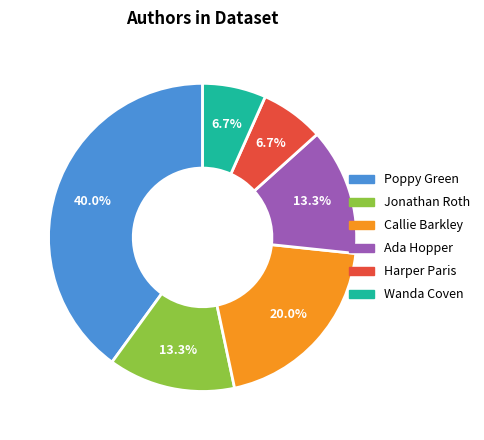

What percentage is the Harper Paris slice, to the nearest percent?

7%